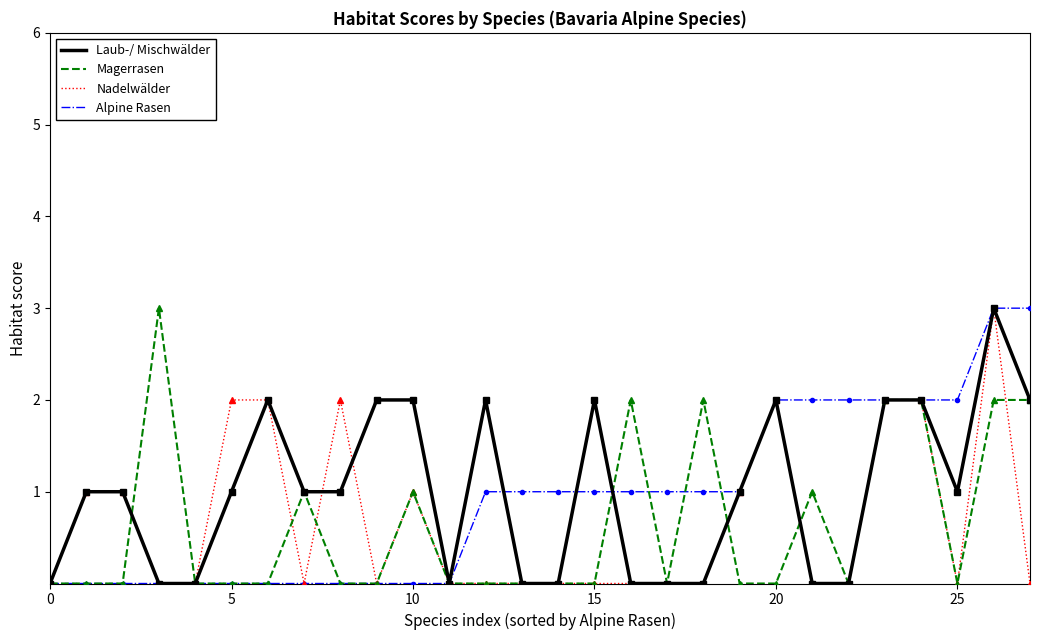

What is the maximum value shown in the chart?

3